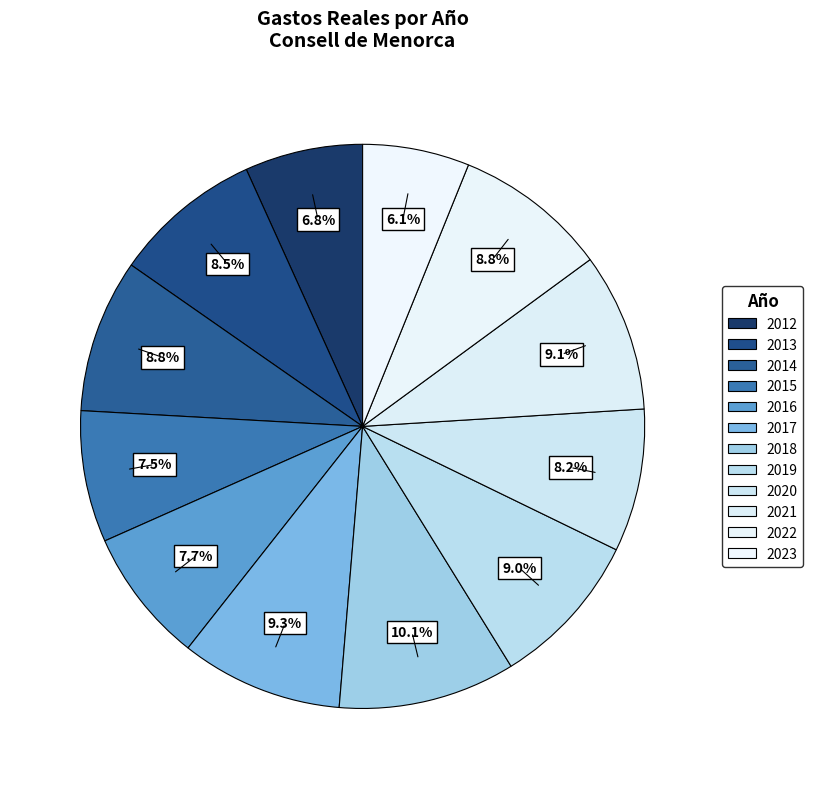

What percentage is the 2013 slice, to the nearest percent?

9%